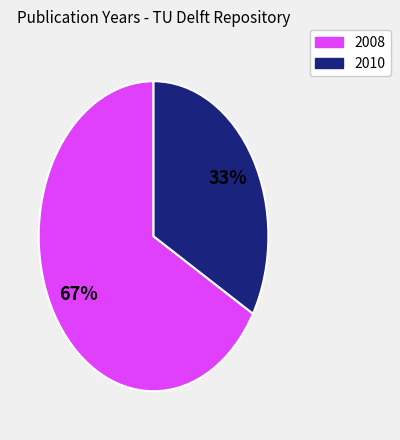

To the nearest percent, what is the average slice percentage?

50%